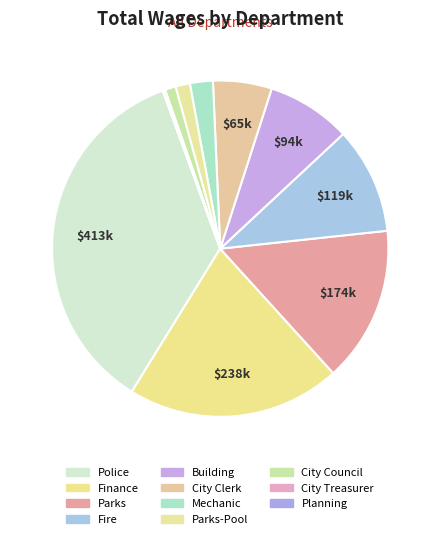

Approximately how many times larger is the value at Building compared to City Clerk?

1.4